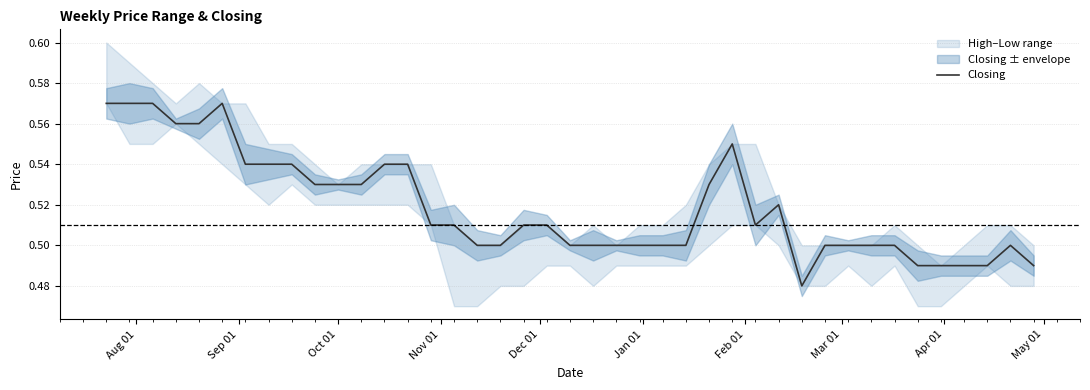

How many lines are shown in the chart?

1